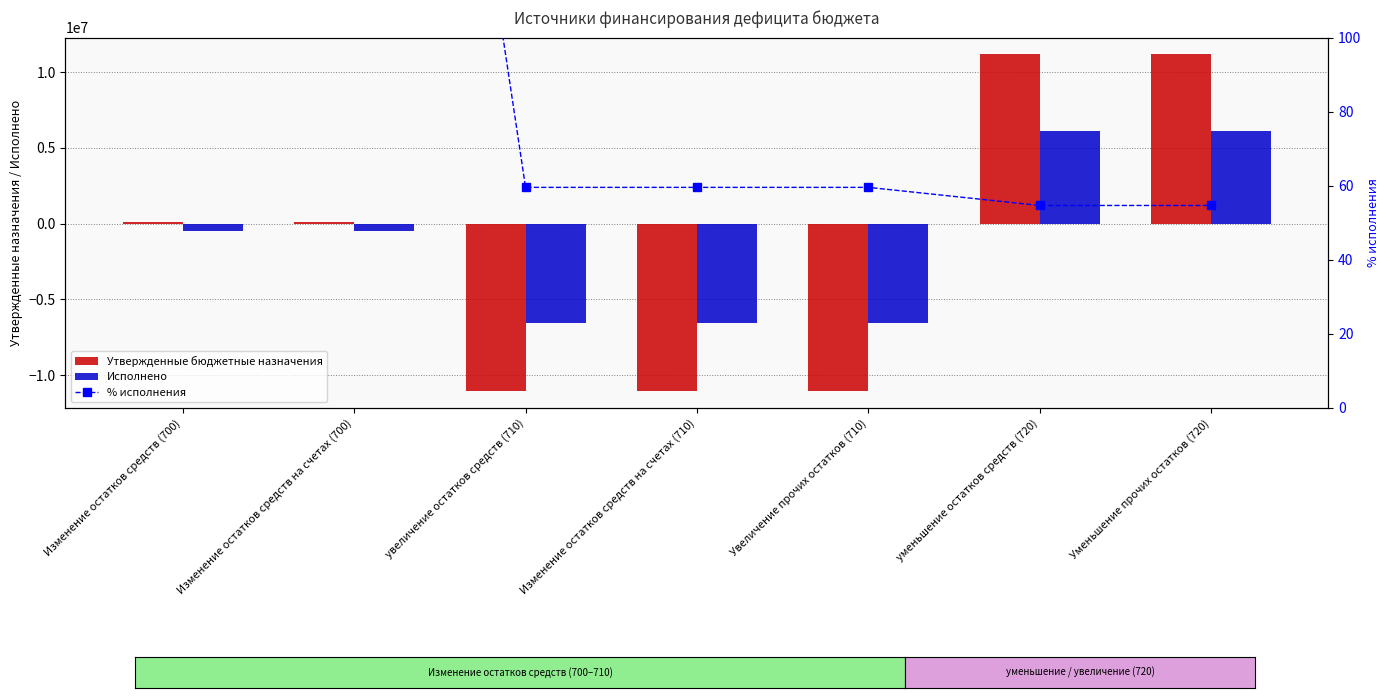

Reading right to left, transcribe all the data shown in this chart.

Утвержденные бюджетные назначения: Уменьшение прочих остатков (720)=11172700.0	уменьшение остатков средств (720)=11172700.0	Увеличение прочих остатков (710)=-11044700.0	Изменение остатков средств на счетах (710)=-11044700.0	увеличение остатков средств (710)=-11044700.0	Изменение остатков средств на счетах (700)=128000.0	Изменение остатков средств (700)=128000.0
Исполнено: Уменьшение прочих остатков (720)=6107567.5	уменьшение остатков средств (720)=6107567.5	Увеличение прочих остатков (710)=-6577738.1	Изменение остатков средств на счетах (710)=-6577738.1	увеличение остатков средств (710)=-6577738.1	Изменение остатков средств на счетах (700)=-470170.6	Изменение остатков средств (700)=-470170.6
% исполнения: Уменьшение прочих остатков (720)=54.7	уменьшение остатков средств (720)=54.7	Увеличение прочих остатков (710)=59.6	Изменение остатков средств на счетах (710)=59.6	увеличение остатков средств (710)=59.6	Изменение остатков средств на счетах (700)=367.3	Изменение остатков средств (700)=367.3